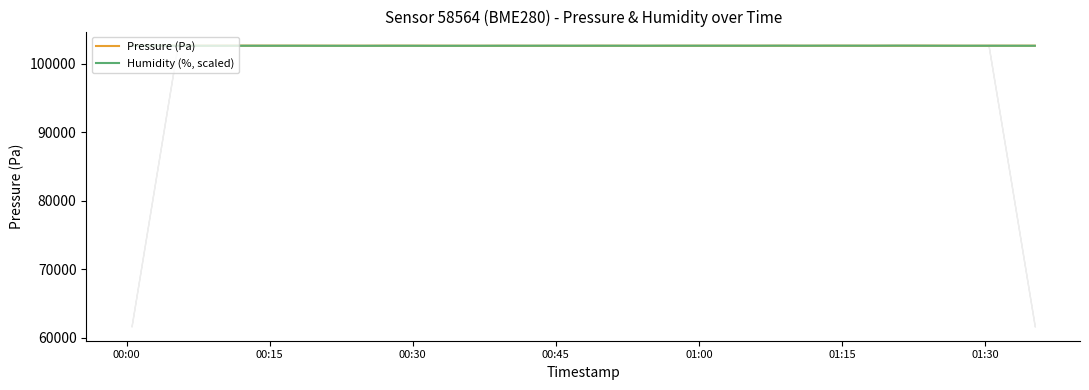

What is the maximum value for Humidity (%, scaled)?

102668.0